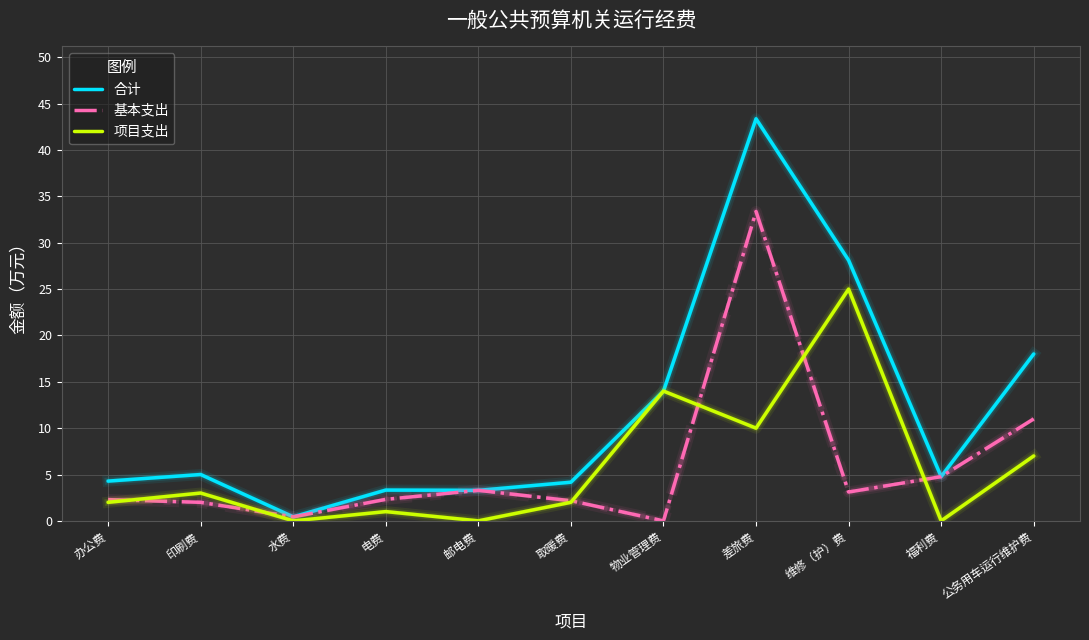

At how many categories does at least one series exceed 9?

4